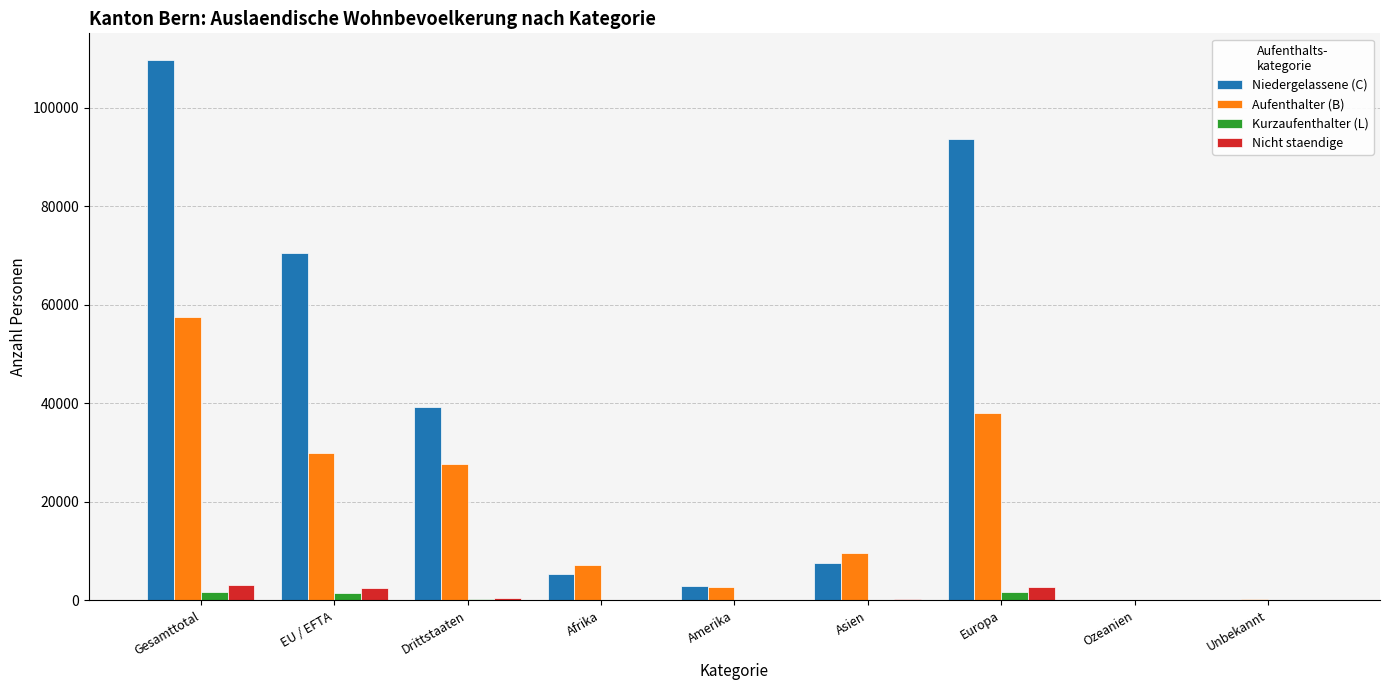

Are the bars grouped side by side (vs. stacked)?

Yes